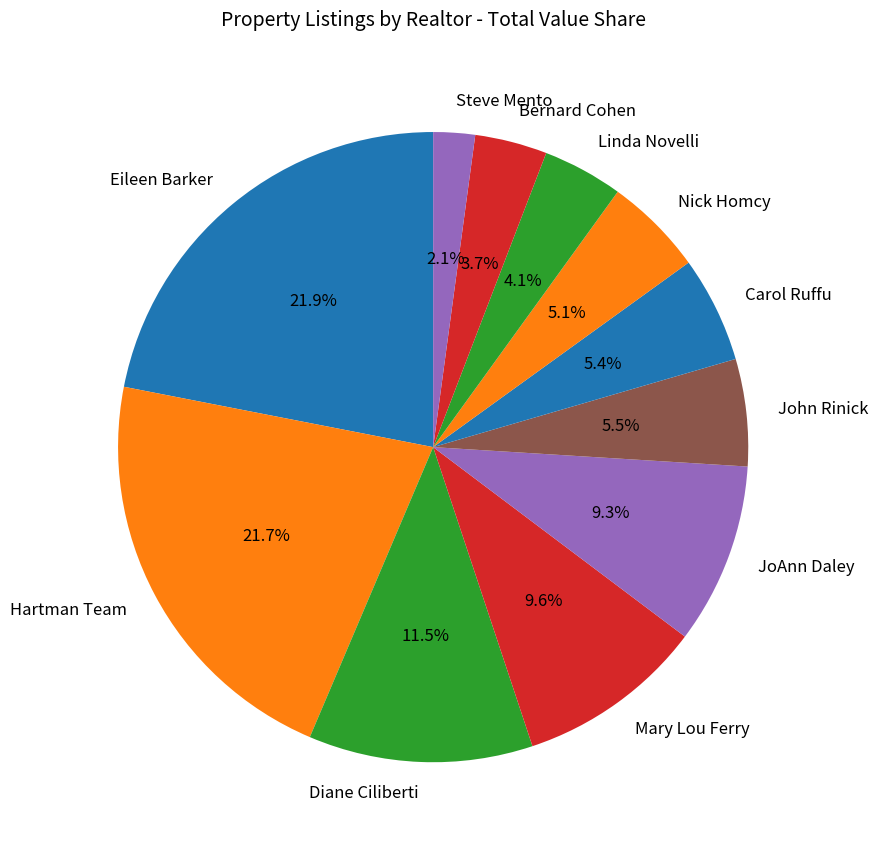

To the nearest percent, what percentage of the pie is Bernard Cohen?

4%